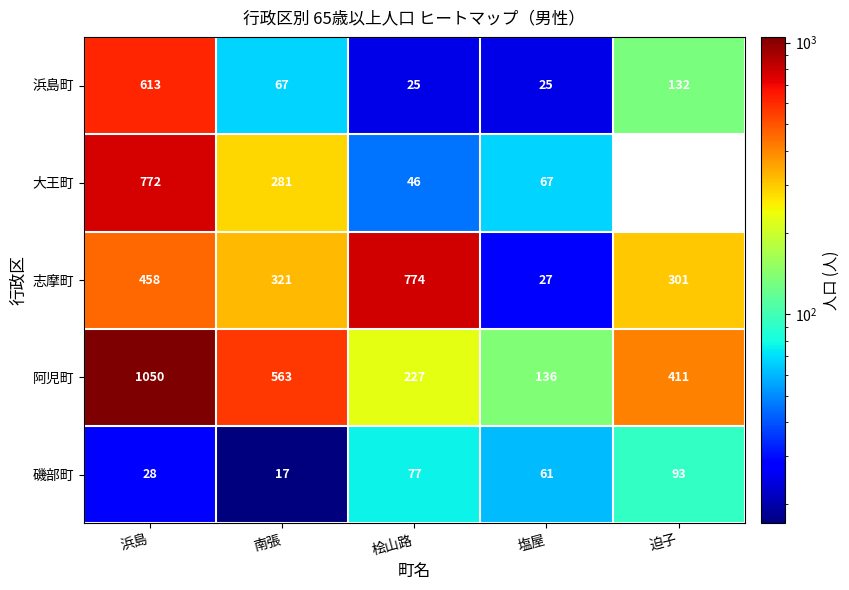

Between 桧山路 and 塩屋, which series saw the biggest shift?

志摩町